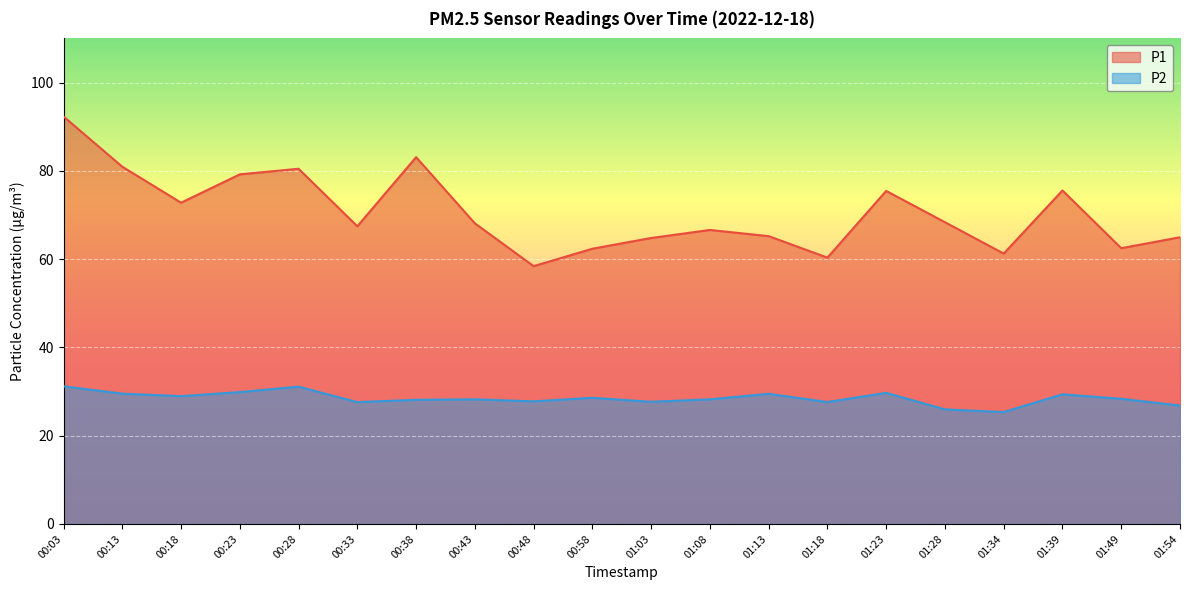

In P1, how many points are lower than both neighbors (excluding endpoints)?

6